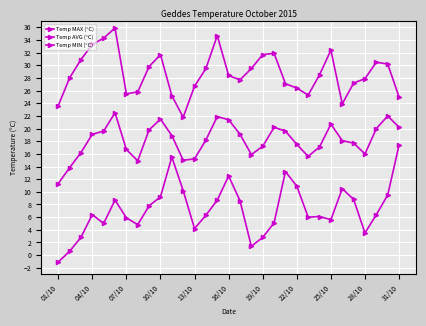

What is the sum of all Temp MAX (°C) values?

890.3